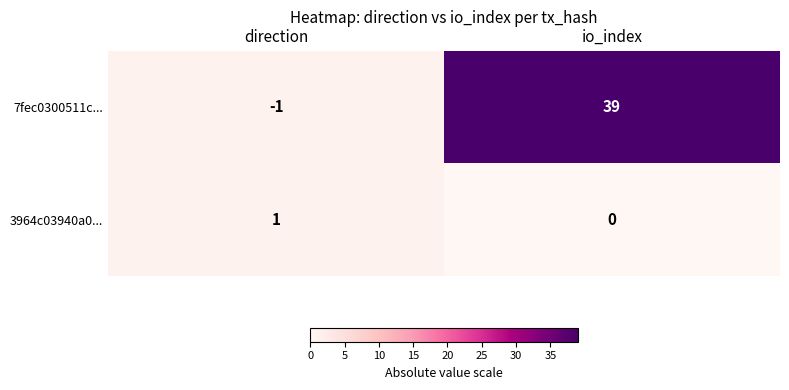

Rank the series by their average value, from highest to lowest.

7fec0300511c..., 3964c03940a0...